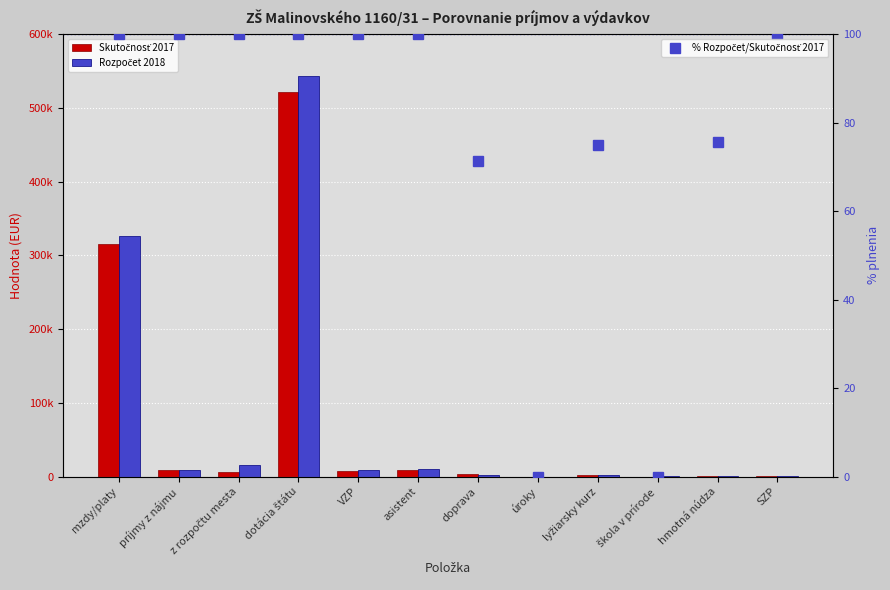

What is the approximate value of % Rozpočet/Skutočnosť 2017 at dotácia štátu?

100.0